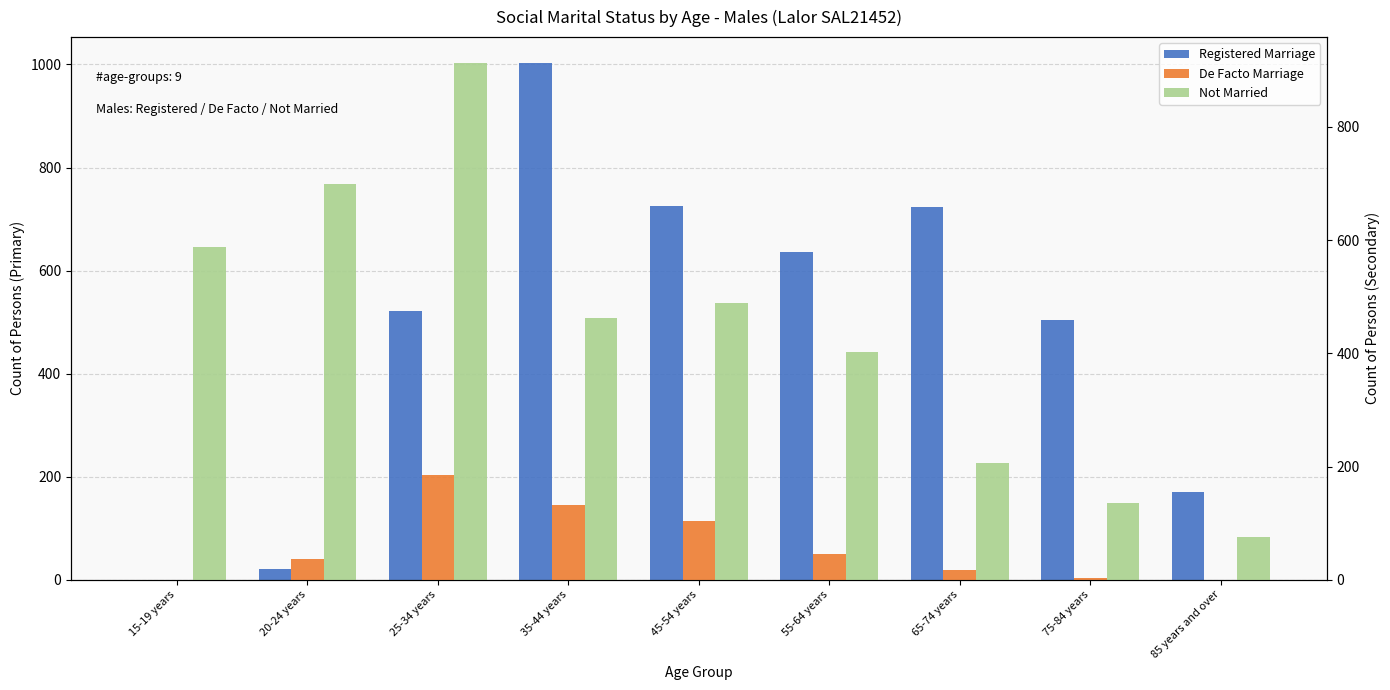

Where does the Registered Marriage series first go above 522?

35-44 years